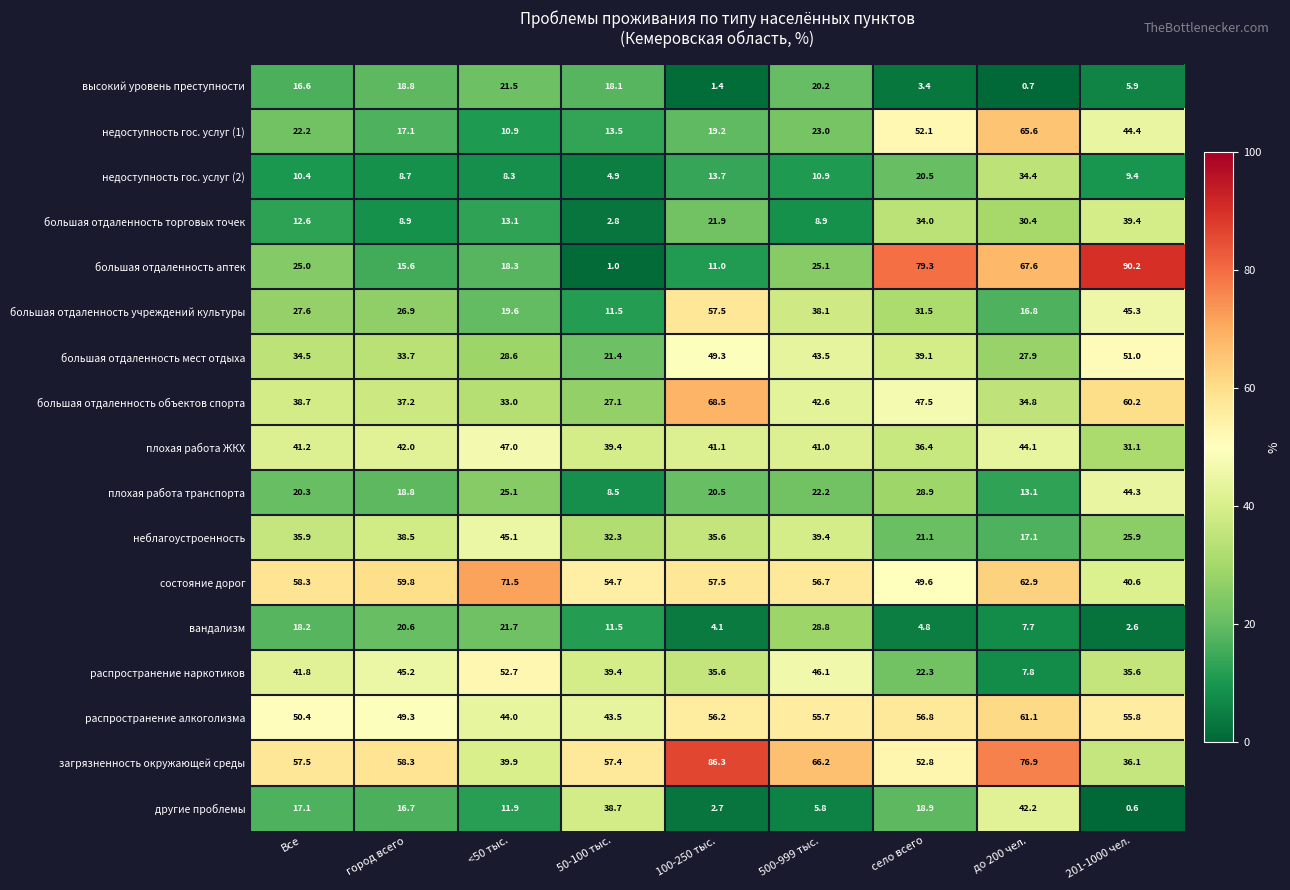

How many data points does each series have?

9